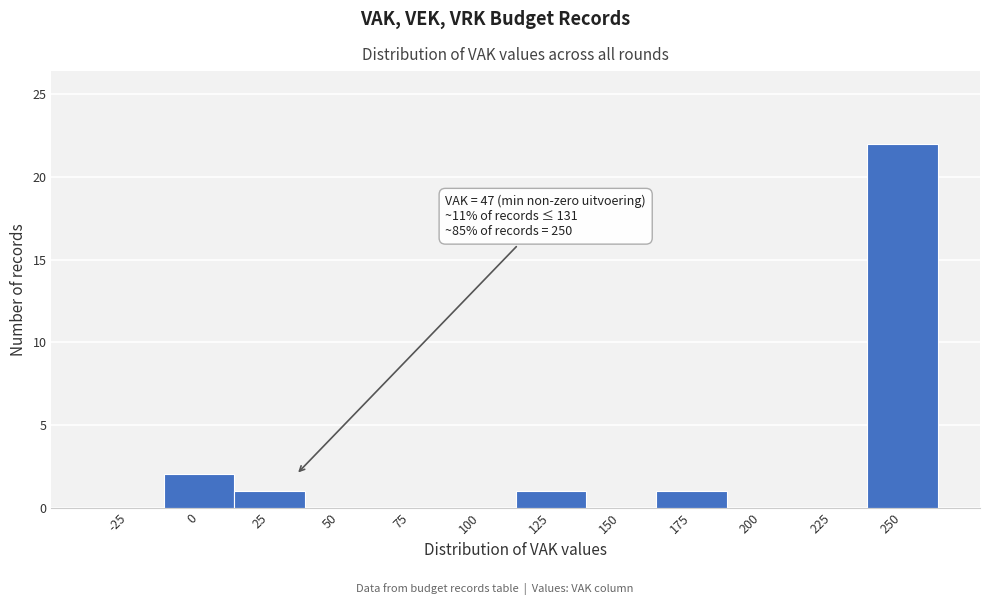

Reading left to right, transcribe all the data shown in this chart.

-25=0	0=2	25=1	50=0	75=0	100=0	125=1	150=0	175=1	200=0	225=0	250=22